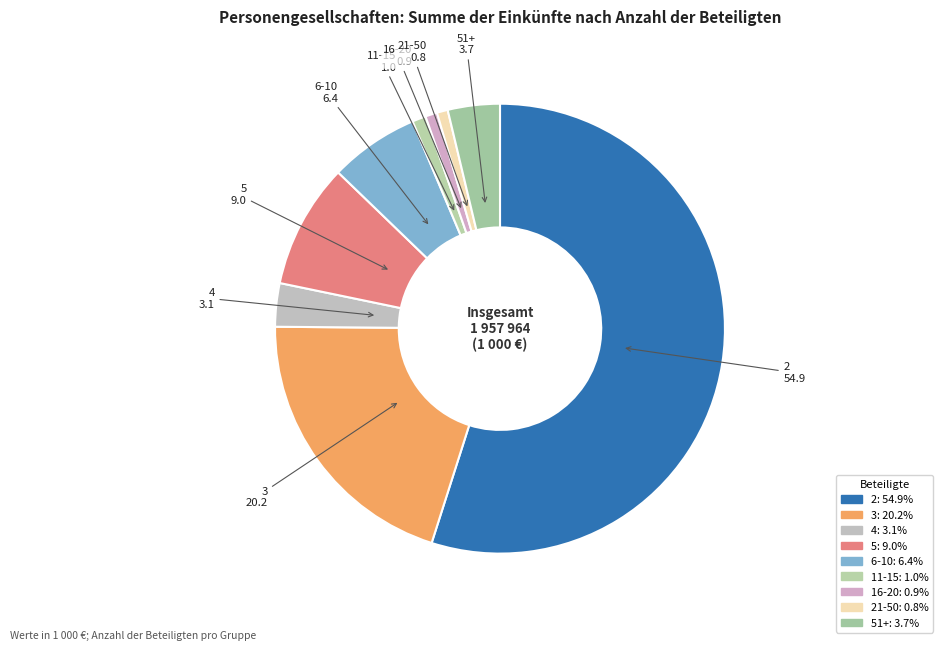

How many segments does this pie chart have?

9